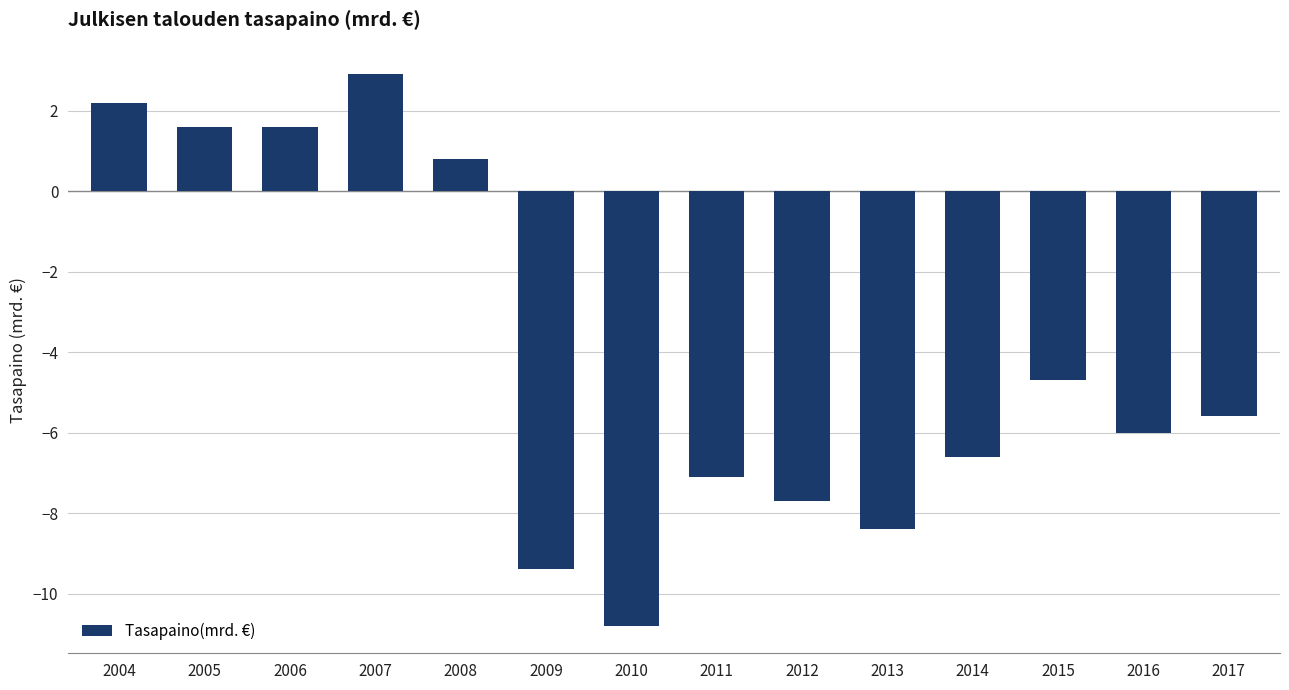

What is the value of the 10th bar from the left?

-8.4